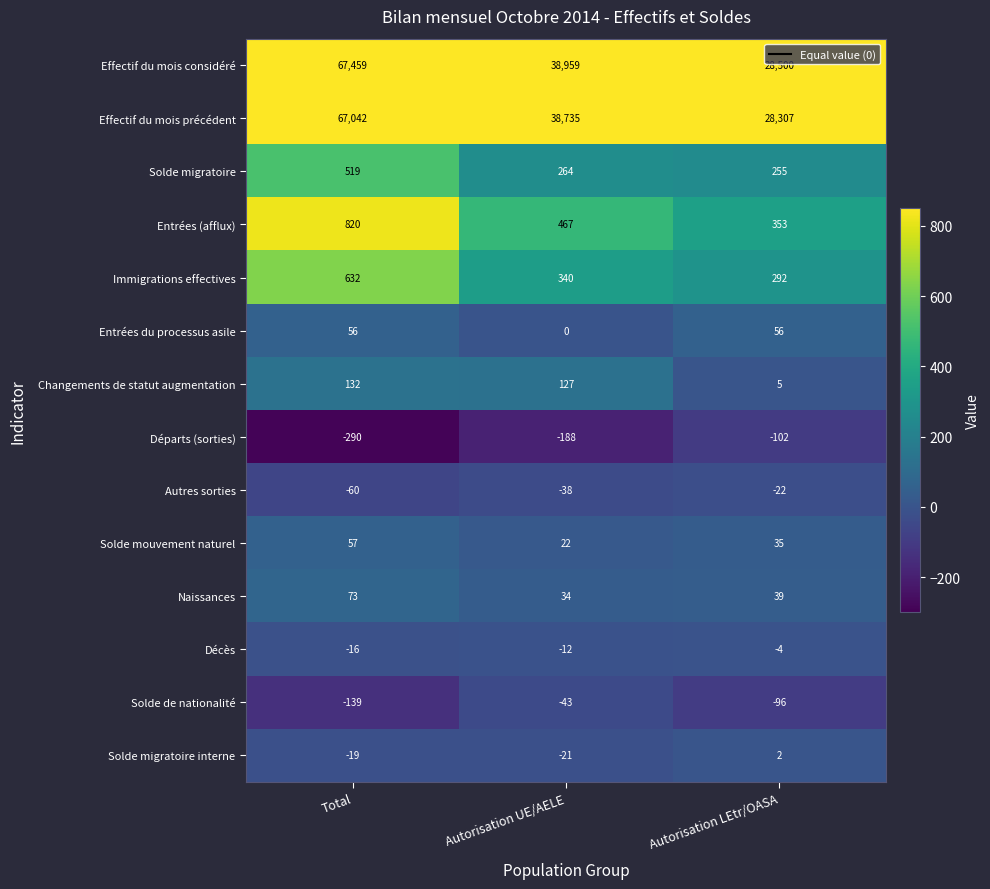

List the labels in order of Autres sorties value, smallest first.

Total, Autorisation UE/AELE, Autorisation LEtr/OASA